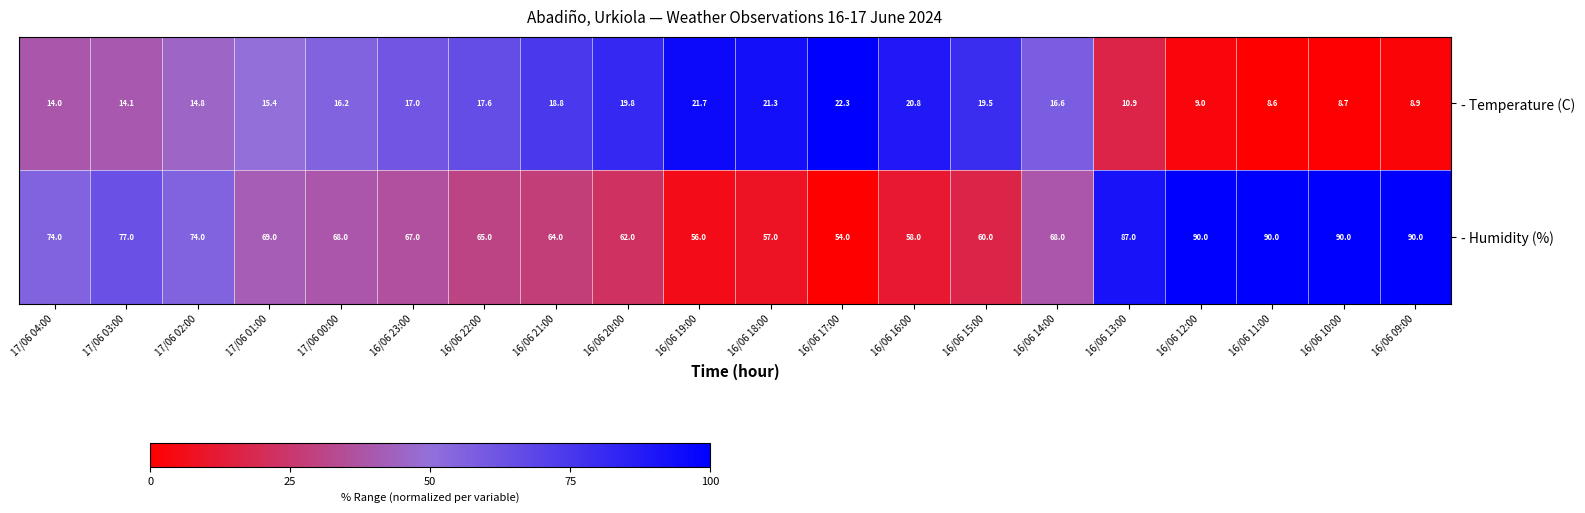

List the series in order of their peak value, highest first.

- Humidity (%), - Temperature (C)